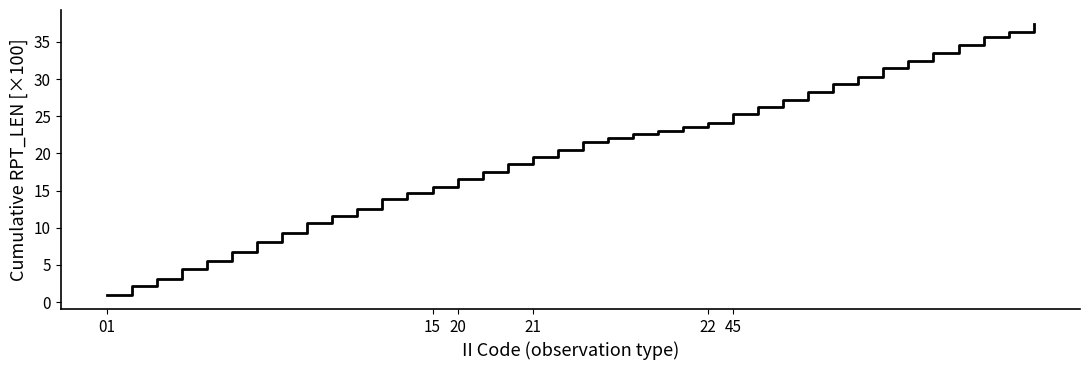

What is the smallest value displayed?

0.9